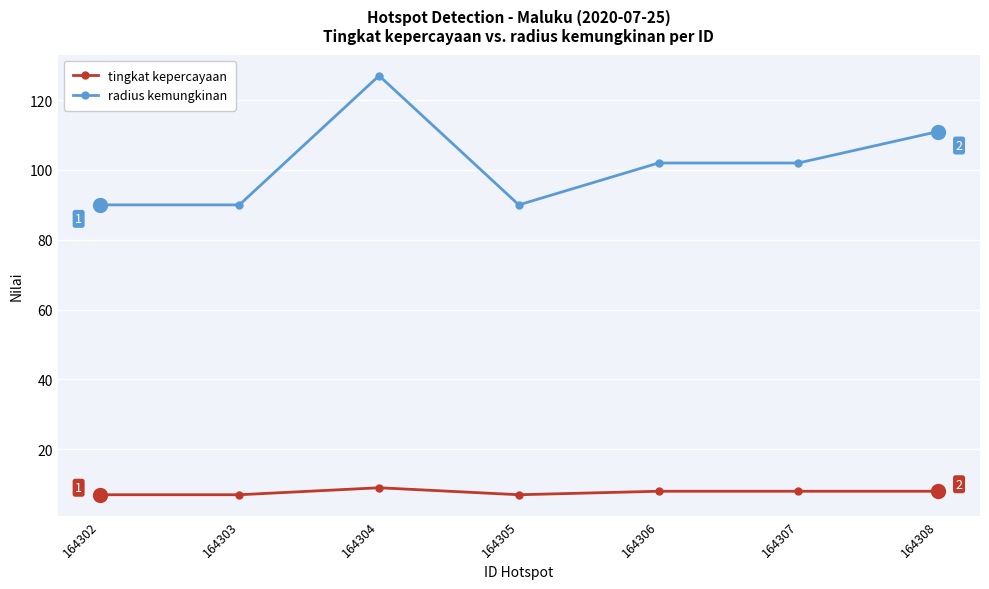

Is it true that tingkat kepercayaan equals 11 at 164303?

False